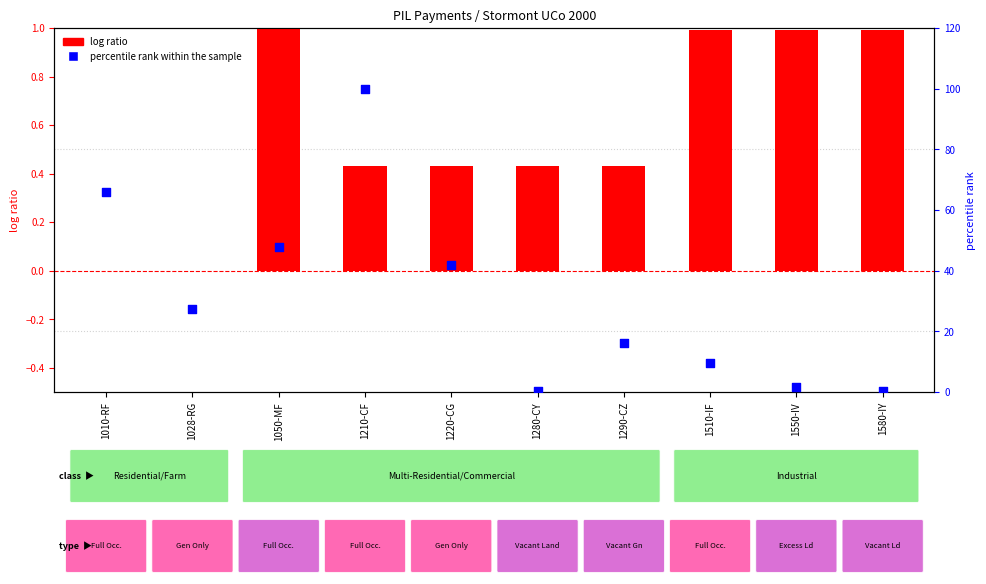

Which series contains the highest Y value?

percentile rank within the sample